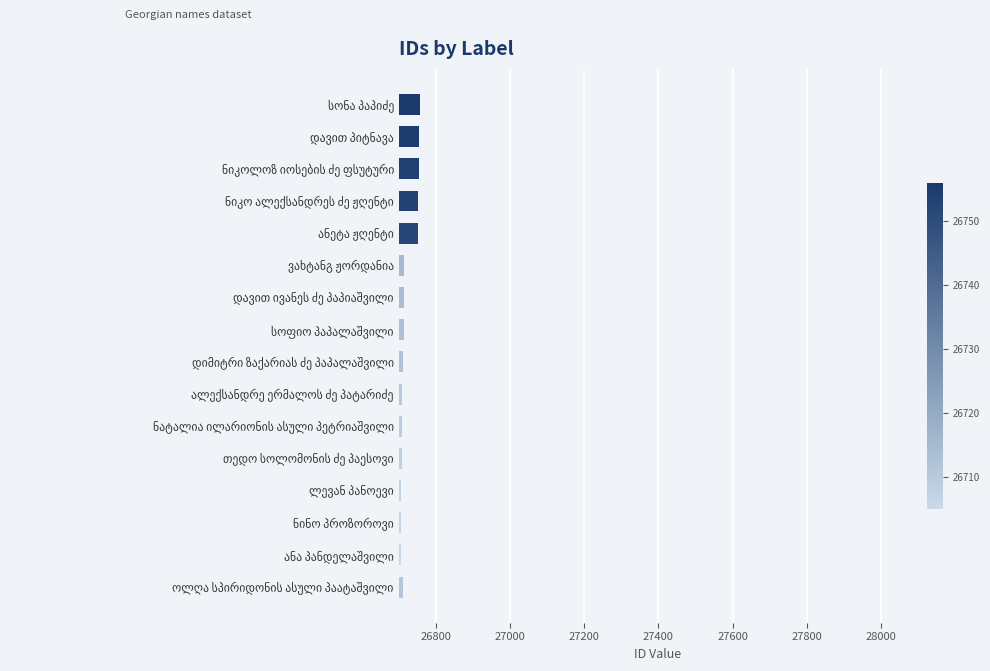

What is the difference between the maximum and minimum values?

51